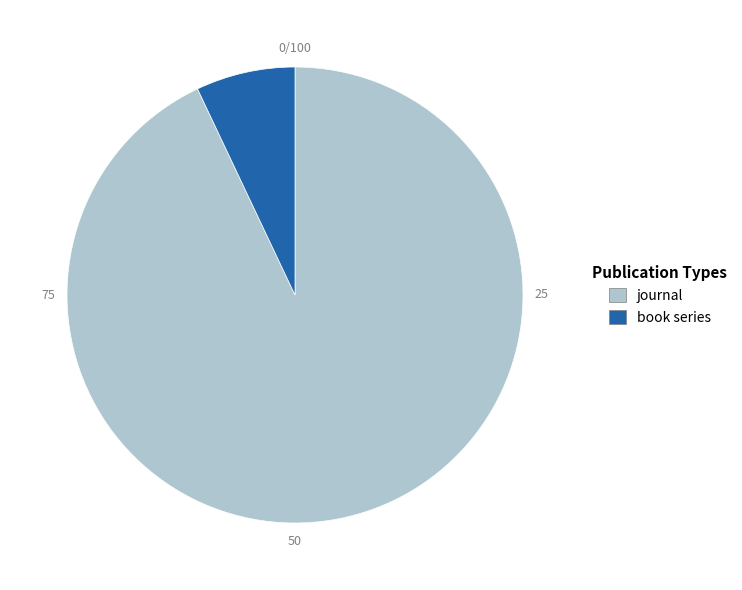

Between book series and journal, which is larger?

journal